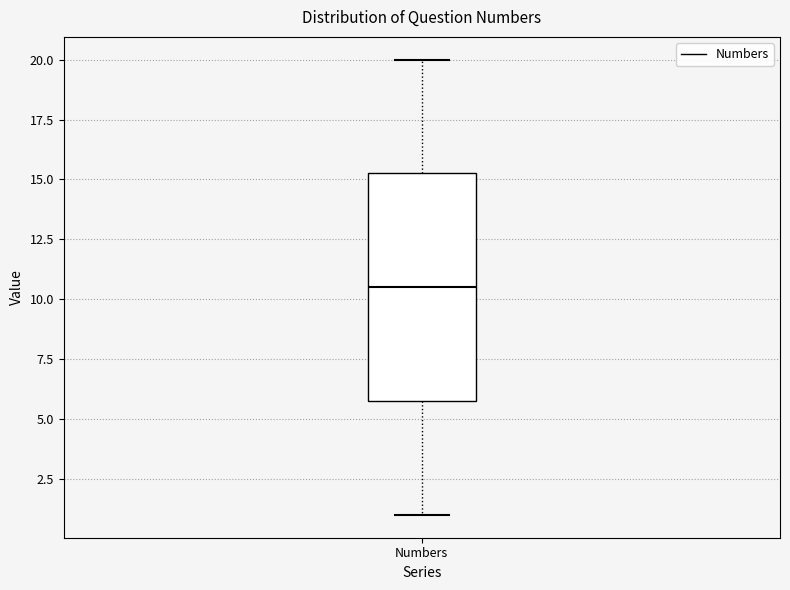

Transcribe this box plot: give where the median line is, the range the box spans, and where the two whiskers end, as read against the y-axis. The values are not printed on the chart, so give them approximately, as read against the axis.

median 10.5, box 6.0 to 15.5, whiskers 1.0 to 20.0